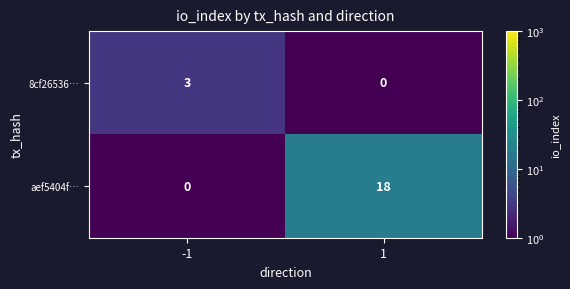

Reading left to right, extract all data points from this chart.

8cf26536…: 3	0
aef5404f…: 0	18